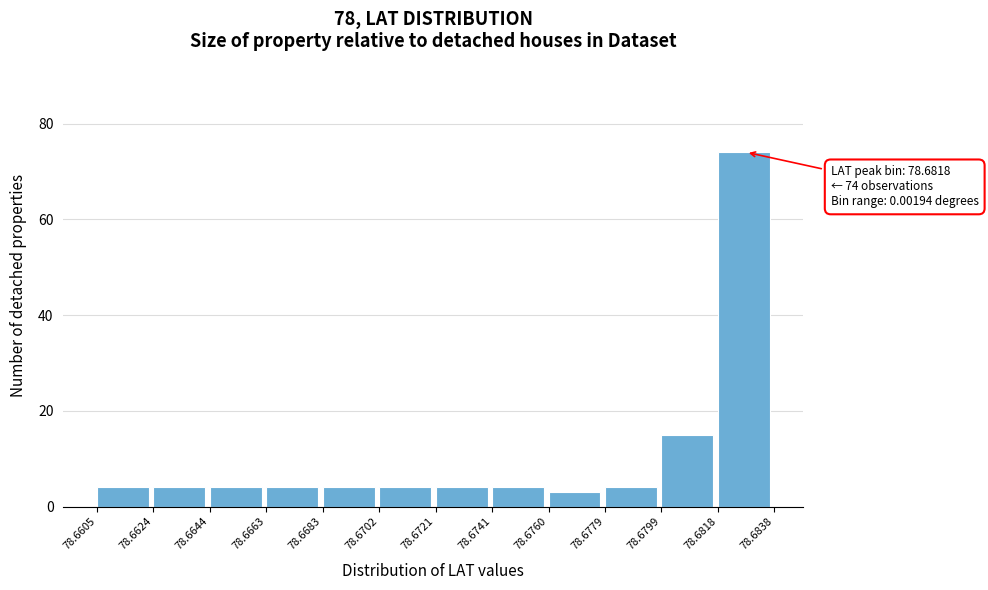

Over which range of the x-axis is the bar tallest?

78.6818 to 78.6838